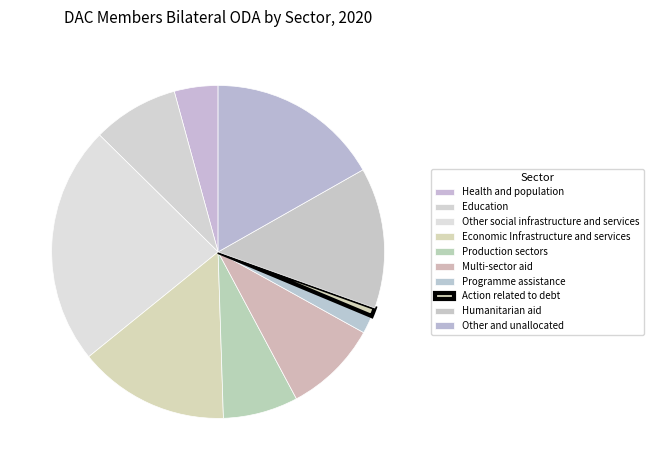

How many segments does this pie chart have?

10